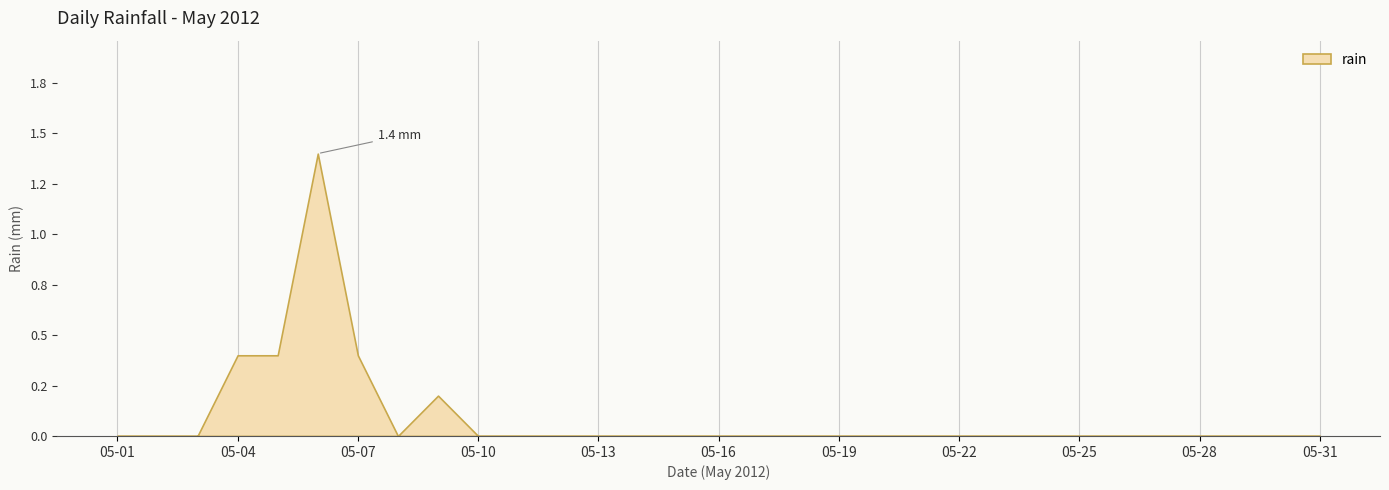

Rank the categories by value from highest to lowest.

2012-05-06, 2012-05-04, 2012-05-05, 2012-05-07, 2012-05-09, 2012-05-01, 2012-05-02, 2012-05-03, 2012-05-08, 2012-05-10, 2012-05-11, 2012-05-12, 2012-05-13, 2012-05-14, 2012-05-15, 2012-05-16, 2012-05-17, 2012-05-18, 2012-05-19, 2012-05-20, 2012-05-21, 2012-05-22, 2012-05-23, 2012-05-24, 2012-05-25, 2012-05-26, 2012-05-27, 2012-05-28, 2012-05-29, 2012-05-30, 2012-05-31